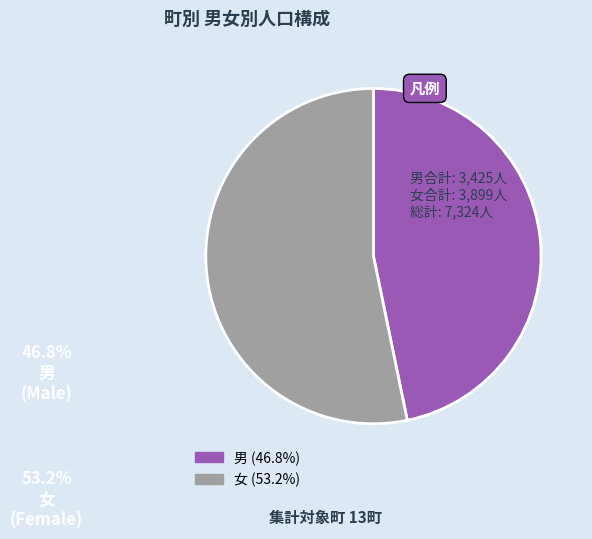

Count the number of slices in the pie.

2